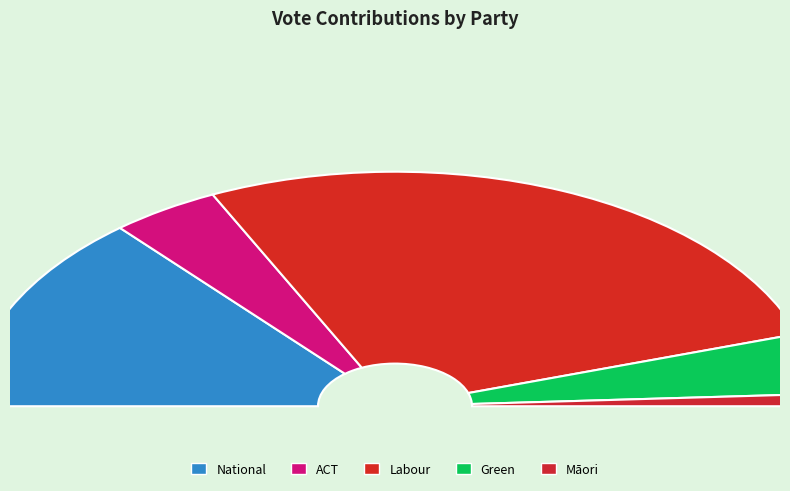

To the nearest percent, what is the difference between the largest and smallest slice percentages?

52%